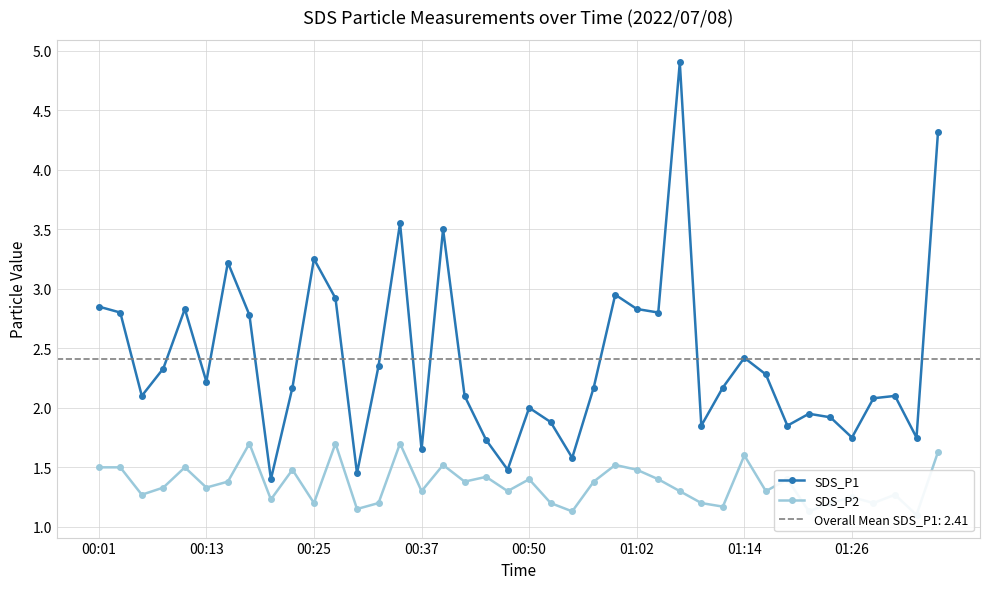

True or false: SDS_P1 and SDS_P2 cross at least once.

False